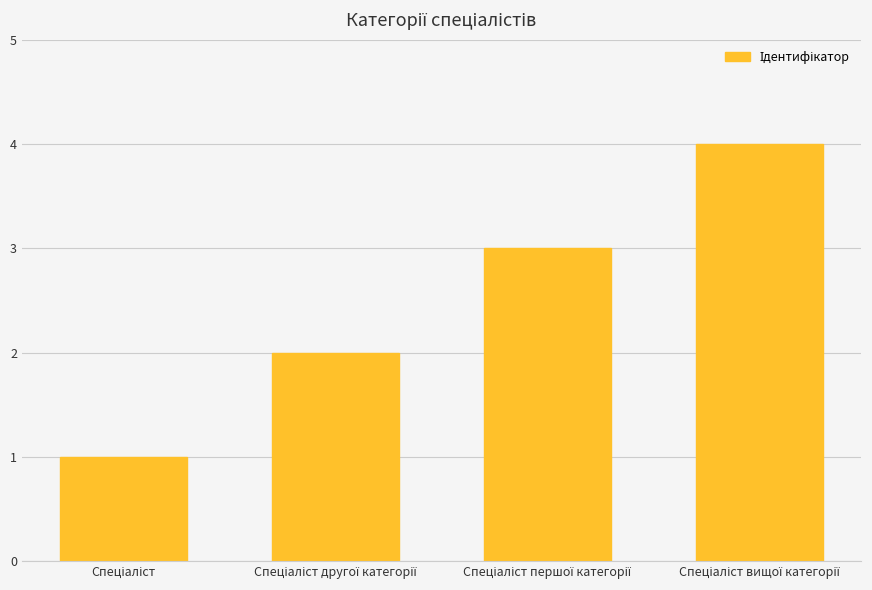

What is the difference between the maximum and minimum values?

3